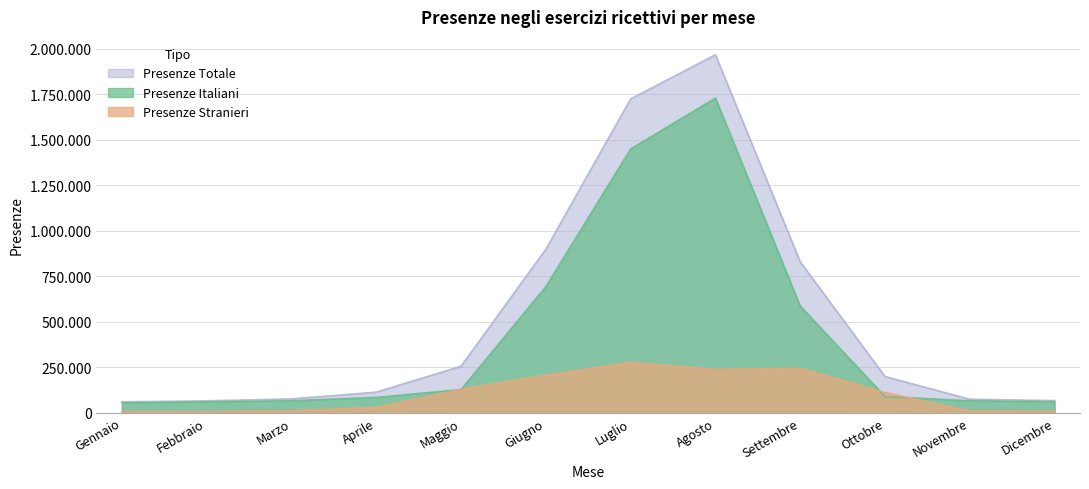

Is the value of Presenze Stranieri at Settembre greater than the value of Presenze Italiani at Ottobre?

Yes